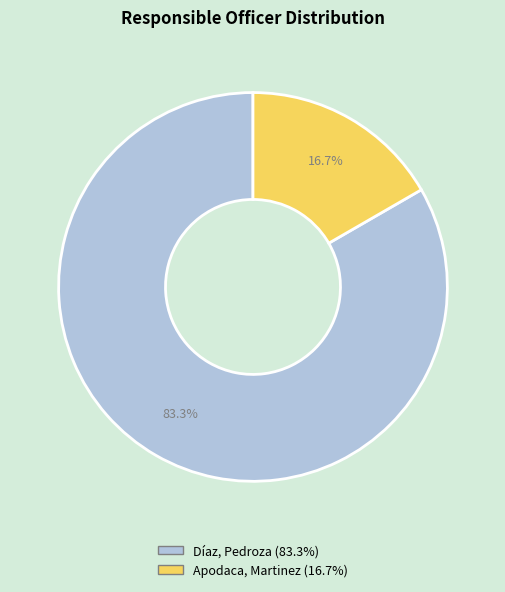

Which category has the smallest portion of the pie?

Apodaca, Martinez